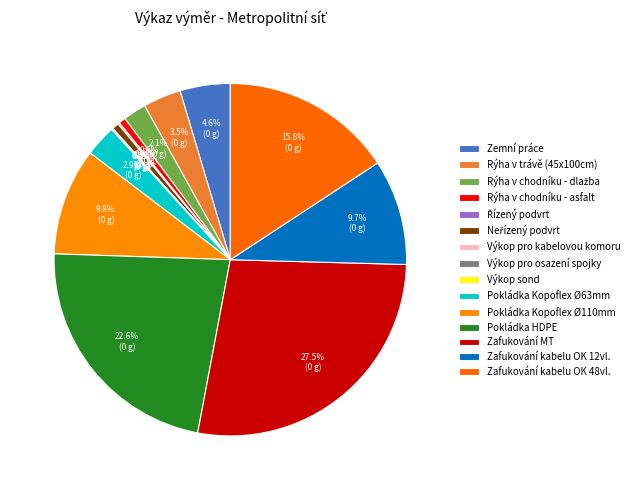

Which category has the smallest portion of the pie?

Výkop pro osazení spojky